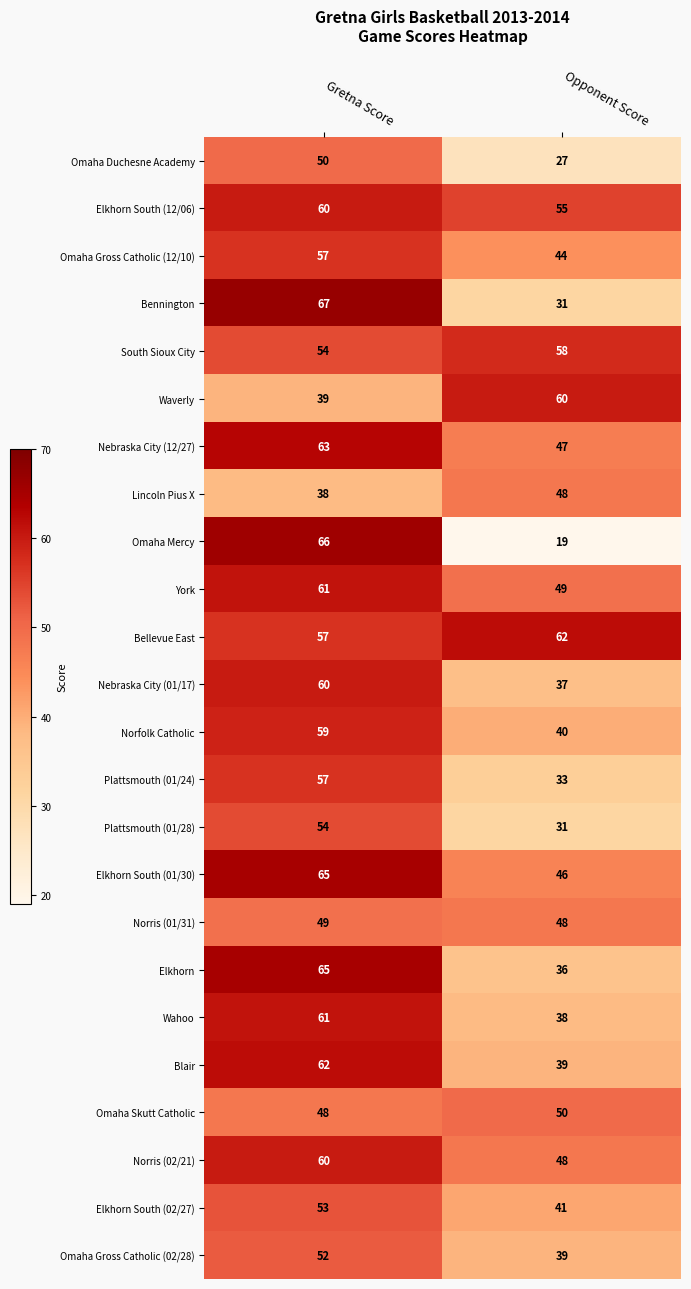

Count the number of categories in the chart.

2